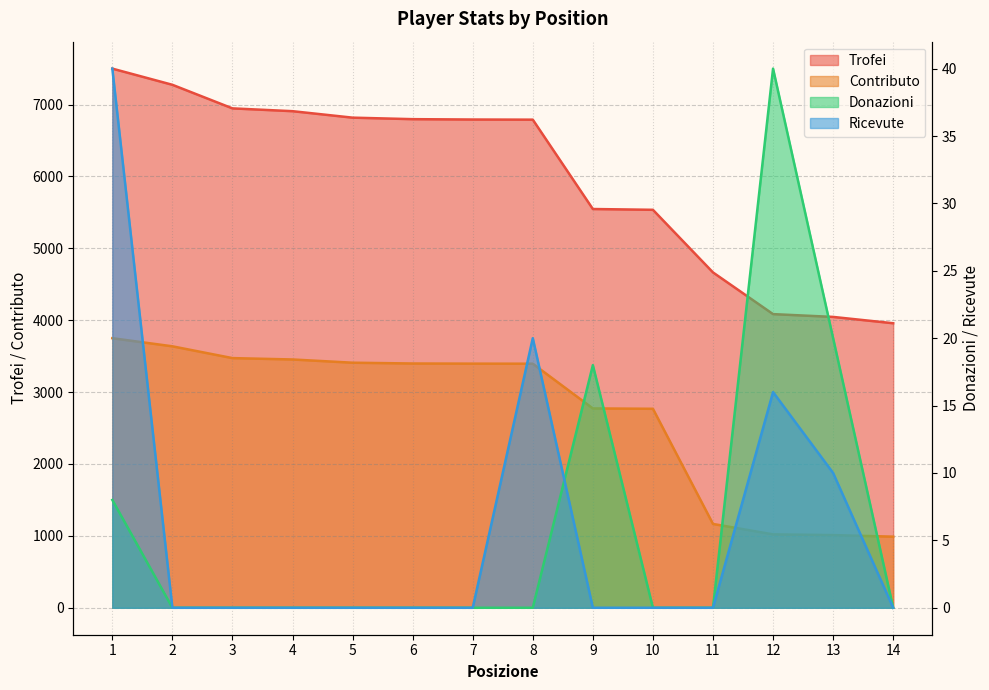

True or false: Trofei and Donazioni cross at least once.

False